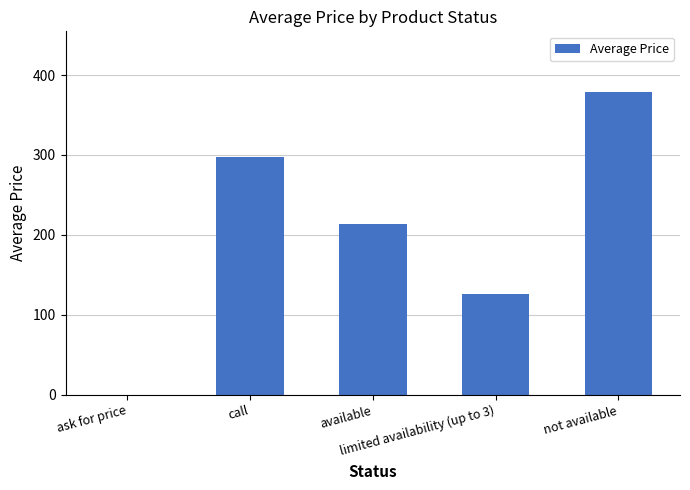

What is the average value?

203.1